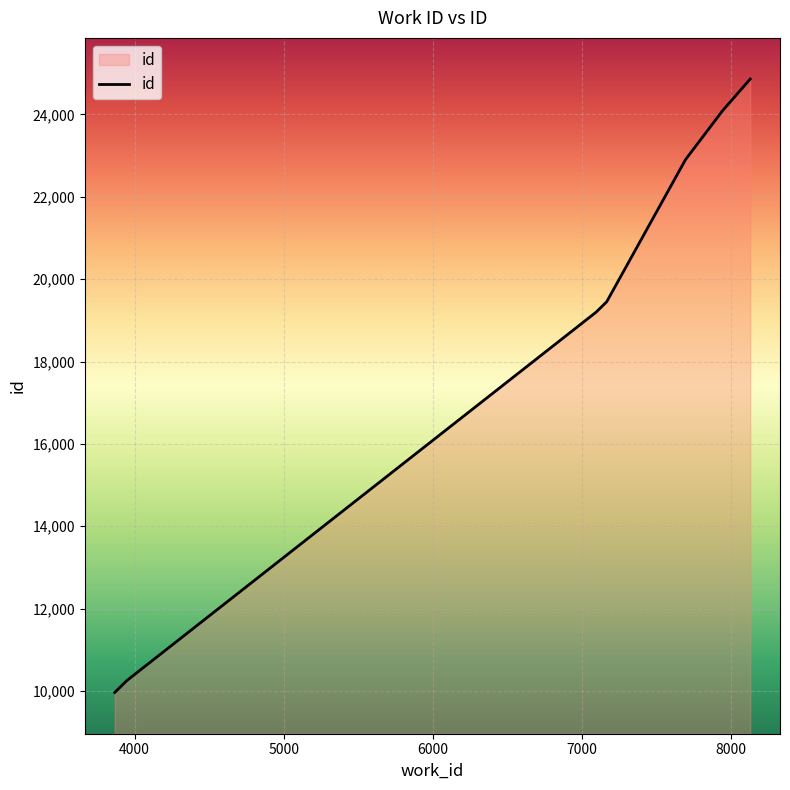

What is the average value?

18673